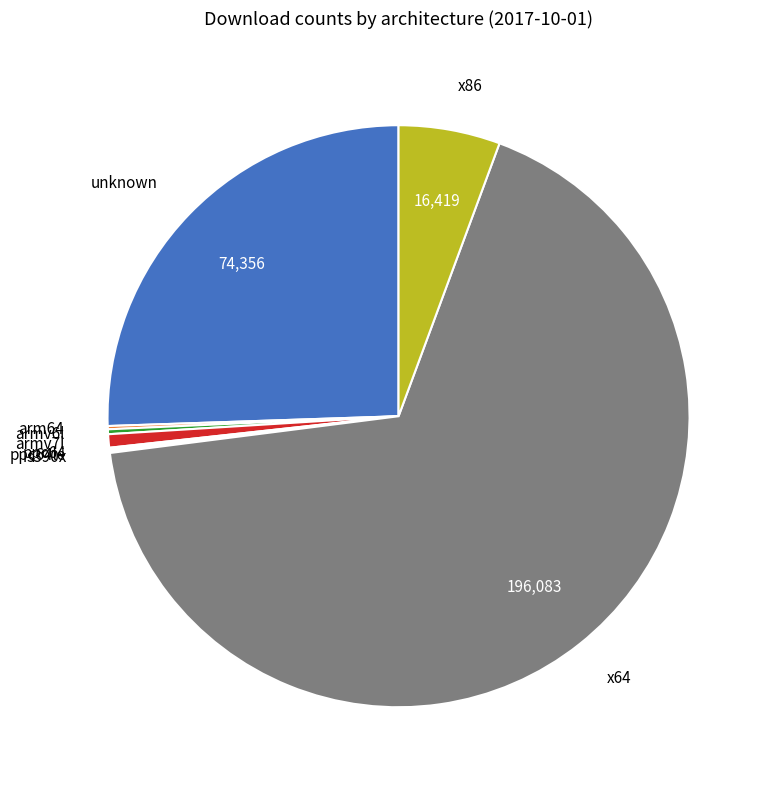

What is the largest slice in the pie chart?

x64